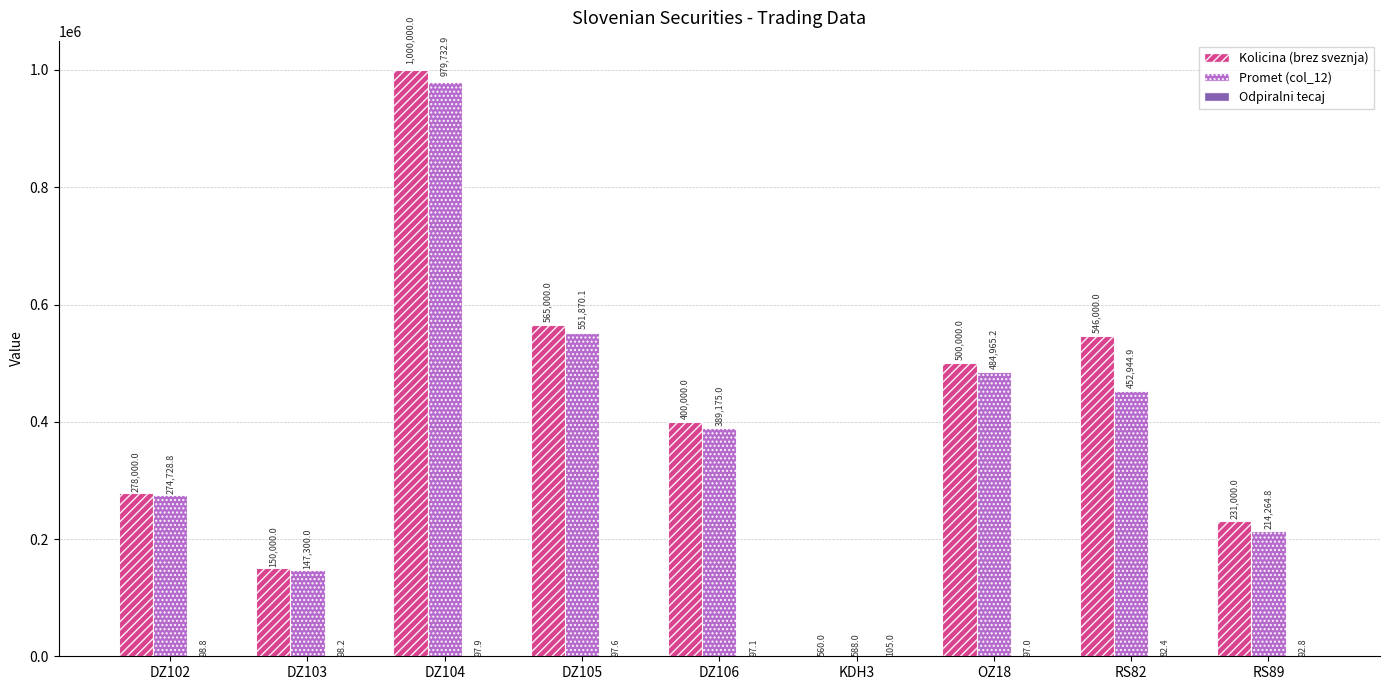

What is the sum of the Kolicina (brez sveznja) values at DZ106 and RS82?

946000.0